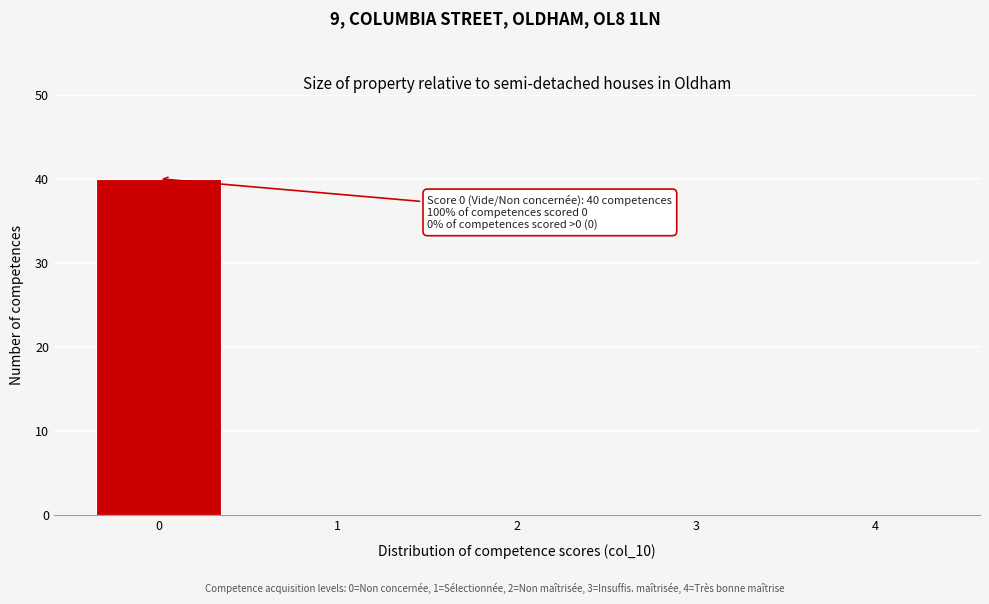

Reading right to left, list all the values displayed in this chart.

4=0	3=0	2=0	1=0	0=40